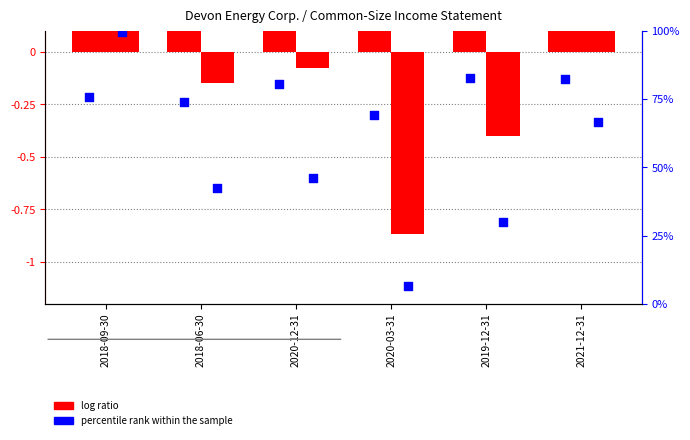

Is the value of Net earnings (loss) at 2018-09-30 greater than the value of percentile rank (sales) at 2019-12-31?

Yes